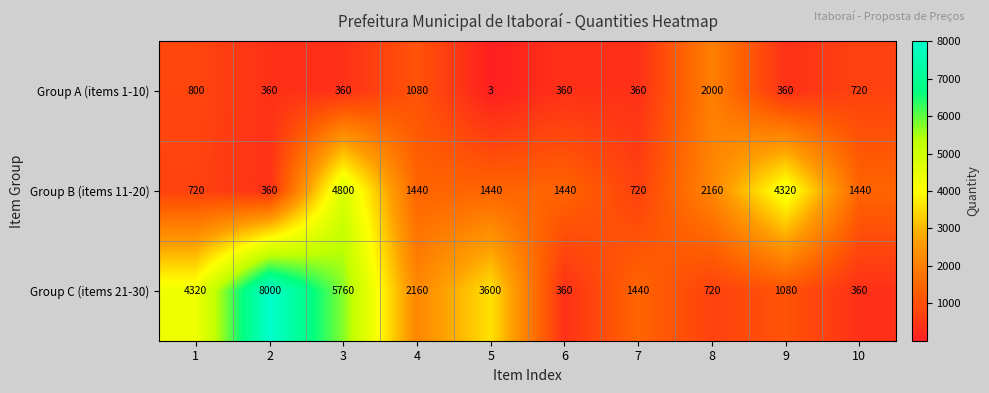

What is the minimum value shown in the chart?

3